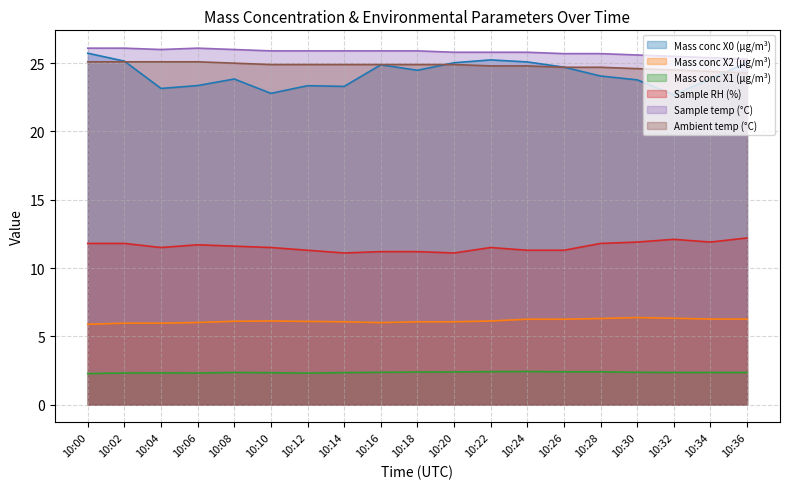

Reading right to left, transcribe all the data shown in this chart.

Mass conc X0 (μg/m³): 25.1	23.8	22.7	23.8	24.1	24.7	25.1	25.2	25.0	24.5	24.9	23.3	23.4	22.8	23.8	23.4	23.1	25.1	25.7
Mass conc X2 (μg/m³): 6.3	6.3	6.3	6.4	6.3	6.2	6.2	6.1	6.1	6.1	6.0	6.1	6.1	6.1	6.1	6.0	6.0	6.0	5.9
Mass conc X1 (μg/m³): 2.4	2.4	2.4	2.4	2.4	2.4	2.4	2.4	2.4	2.4	2.4	2.3	2.3	2.3	2.4	2.3	2.3	2.3	2.3
Sample RH (%): 12.2	11.9	12.1	11.9	11.8	11.3	11.3	11.5	11.1	11.2	11.2	11.1	11.3	11.5	11.6	11.7	11.5	11.8	11.8
Sample temp (°C): 25.3	25.4	25.5	25.6	25.7	25.7	25.8	25.8	25.8	25.9	25.9	25.9	25.9	25.9	26.0	26.1	26.0	26.1	26.1
Ambient temp (°C): 24.3	24.4	24.5	24.6	24.7	24.7	24.8	24.8	24.9	24.9	24.9	24.9	24.9	24.9	25.0	25.1	25.1	25.1	25.1